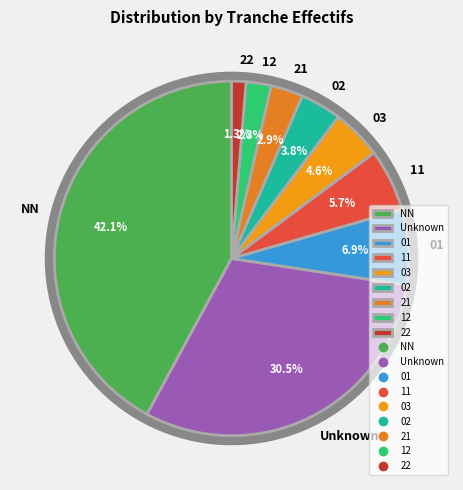

Is it true that 02 is 1% of the pie?

False